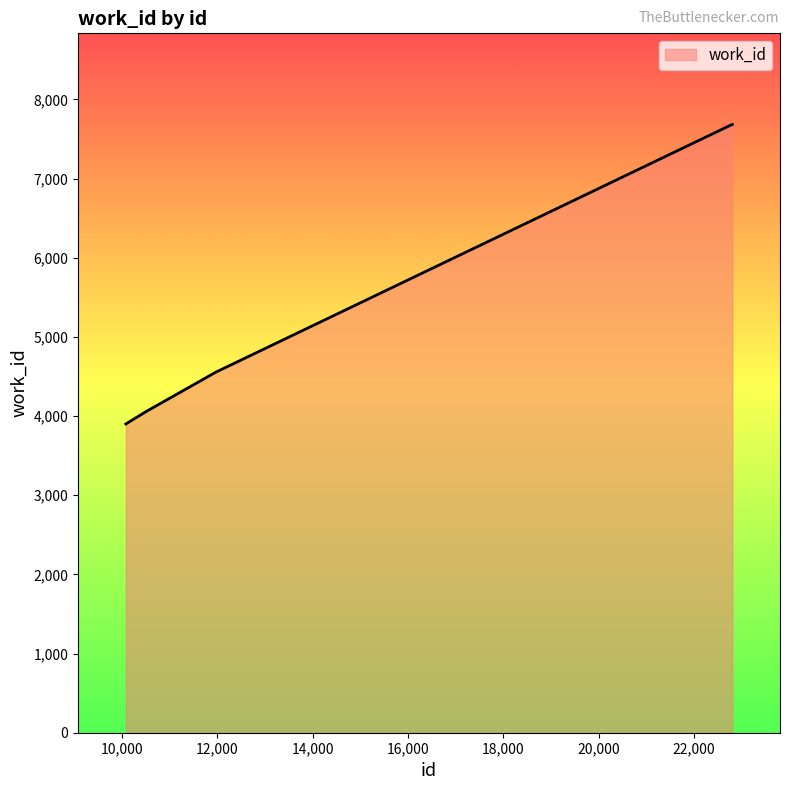

What is the smallest value displayed?

3900